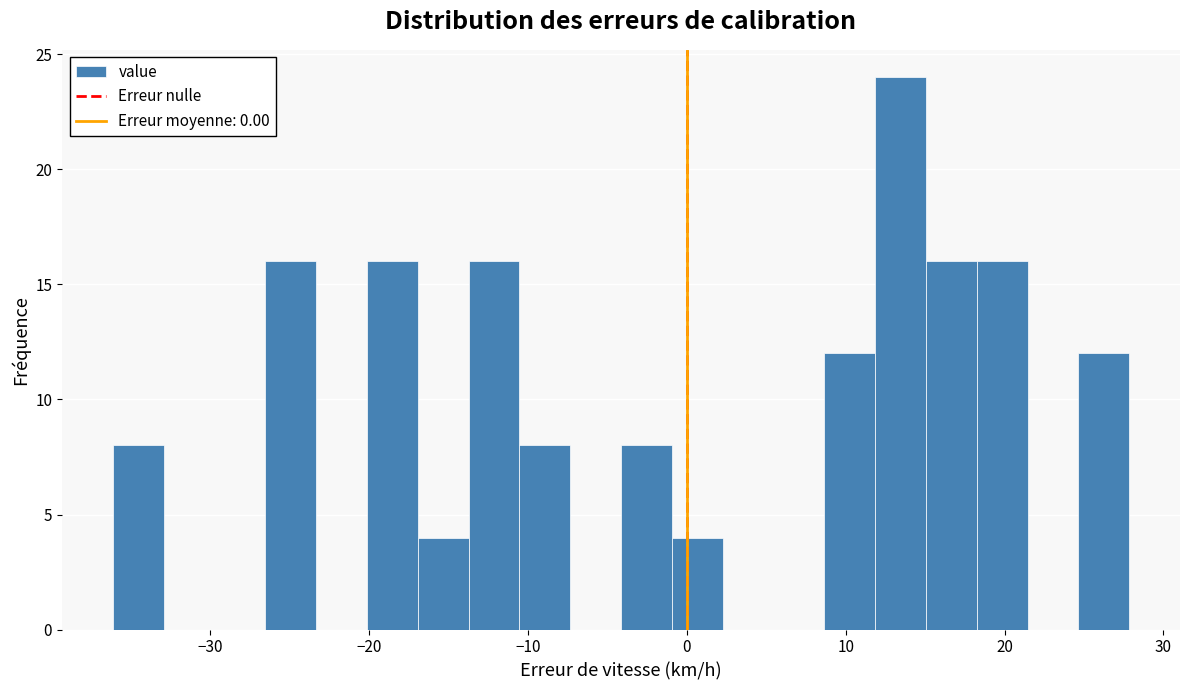

Around what value on the x-axis is the tallest bar? Give the approximate position of its centre, as read against the axis.

13